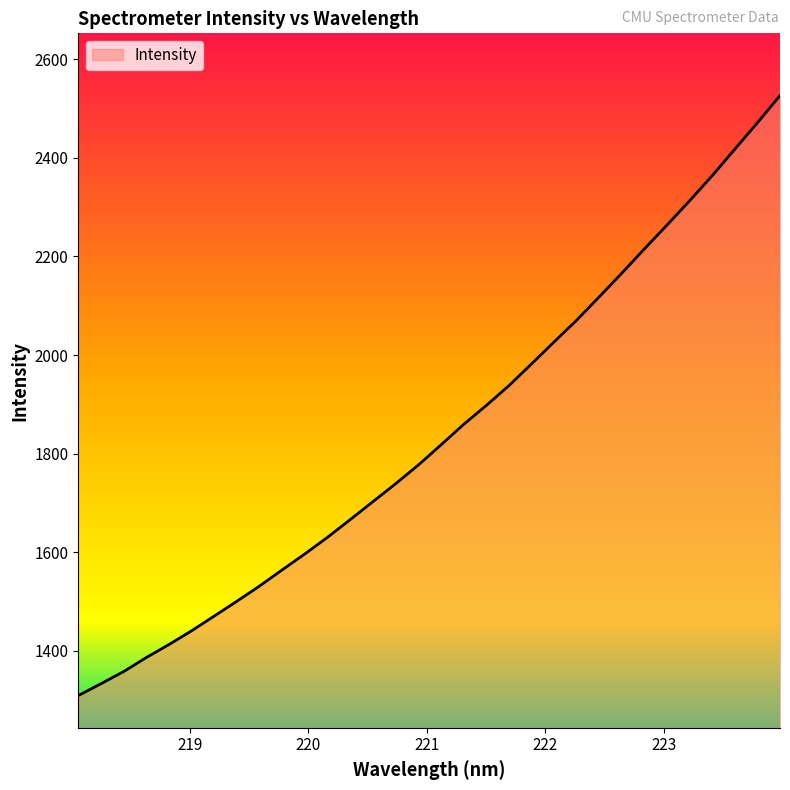

What is the greatest value displayed?

2526.5